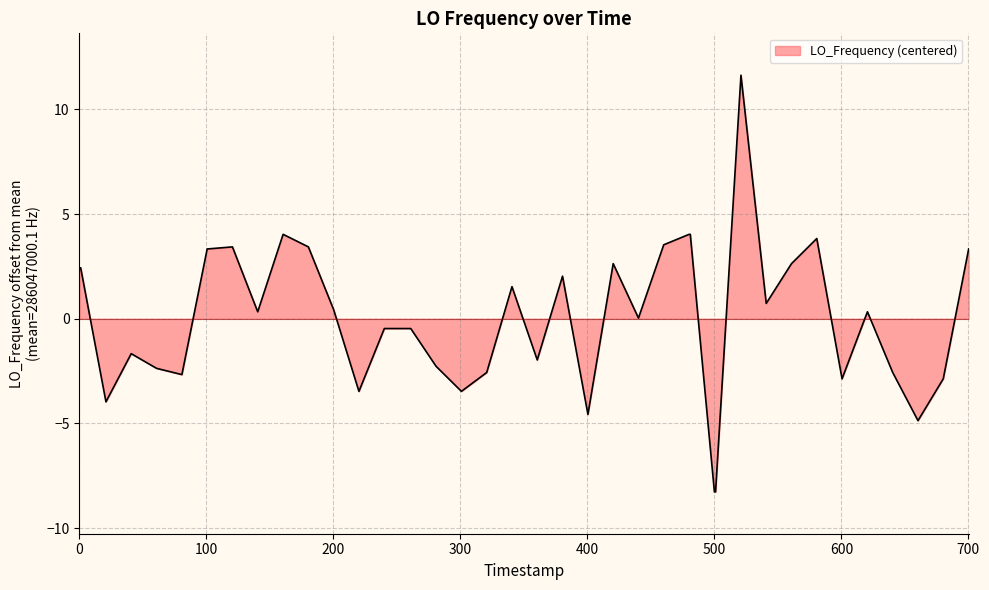

What is the smallest value displayed?

-8.3